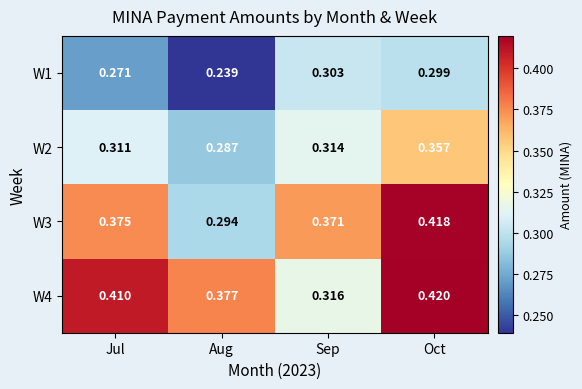

Which category has the highest value across all series?

Oct